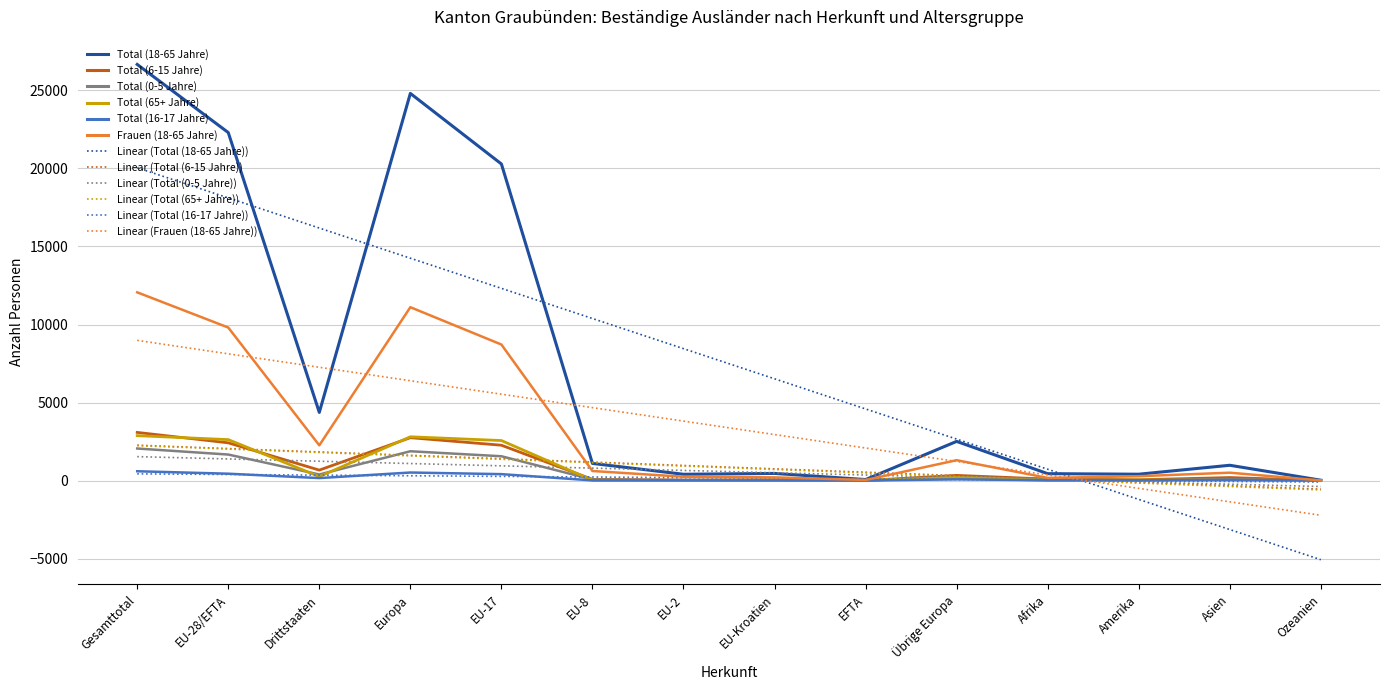

Does the chart have visible grid lines?

Yes